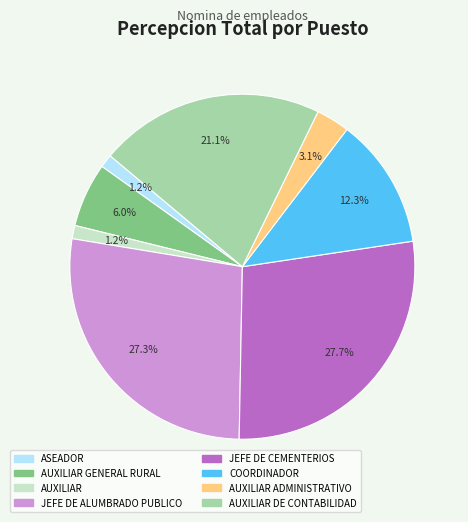

Is there any slice that represents more than half of the pie?

No